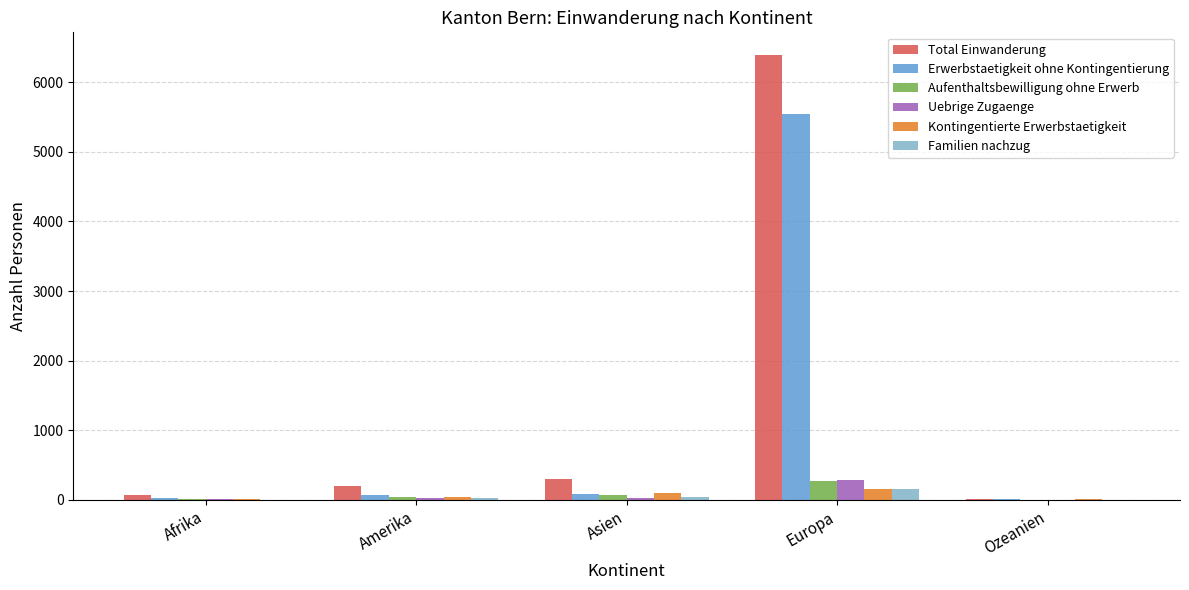

Count the number of data series in this chart.

6